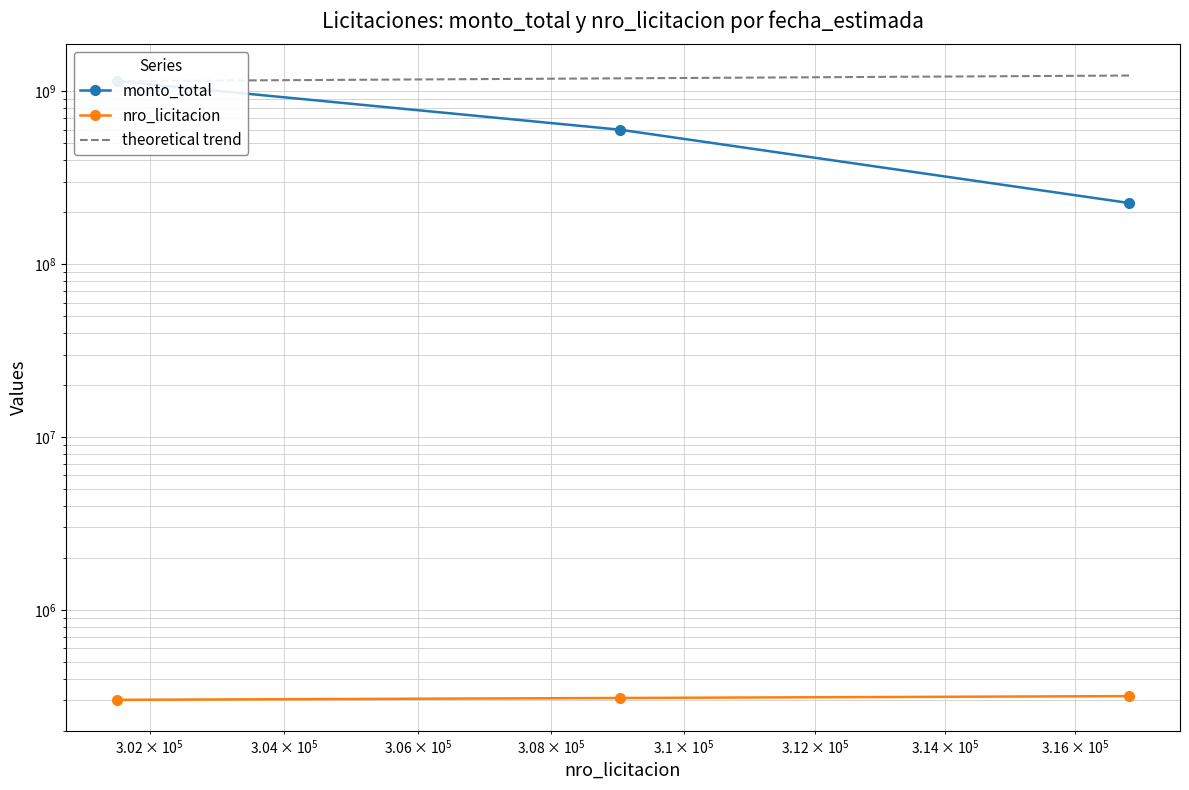

Reading left to right, what are all the values shown in this chart?

monto_total: 1147105993.0	599960000.0	226000000.0
nro_licitacion: 301512.0	309042.0	316840.0
theoretical trend: 1147105993.0	1190345145.4	1235681809.4